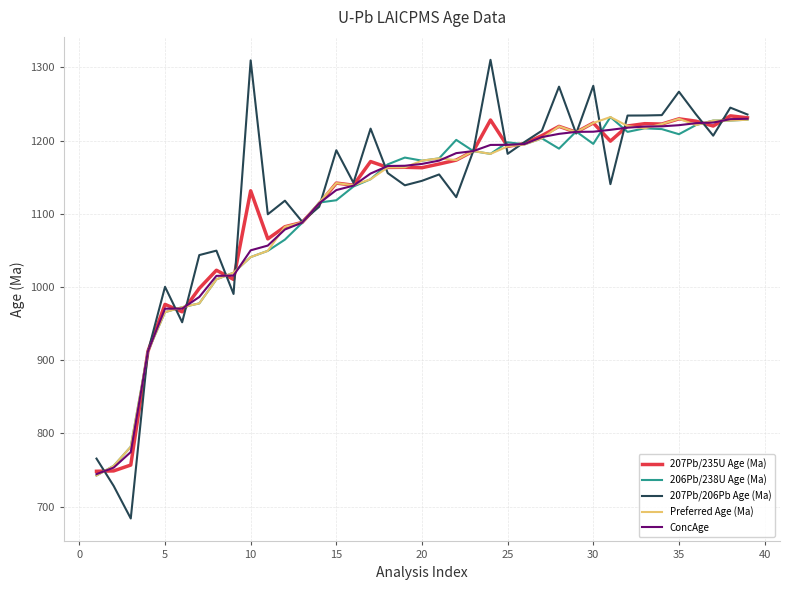

At how many categories does at least one series exceed 1270?

4